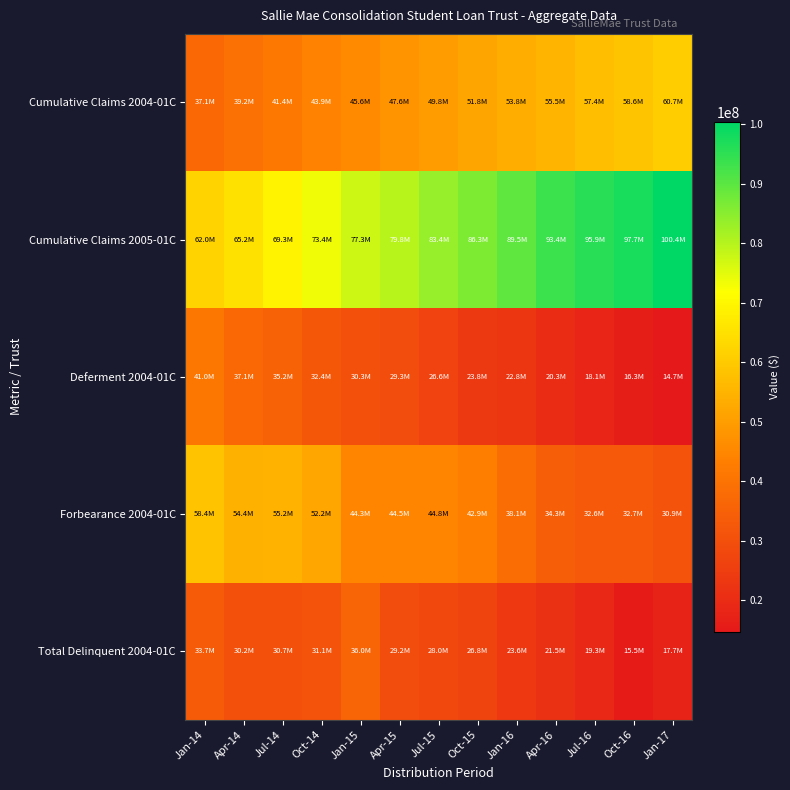

Count the number of data series in this chart.

5